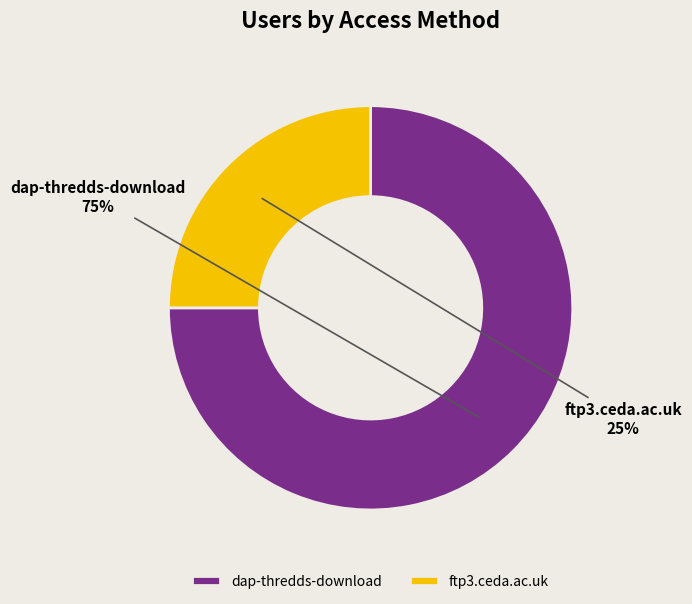

How many slices are in this pie chart?

2